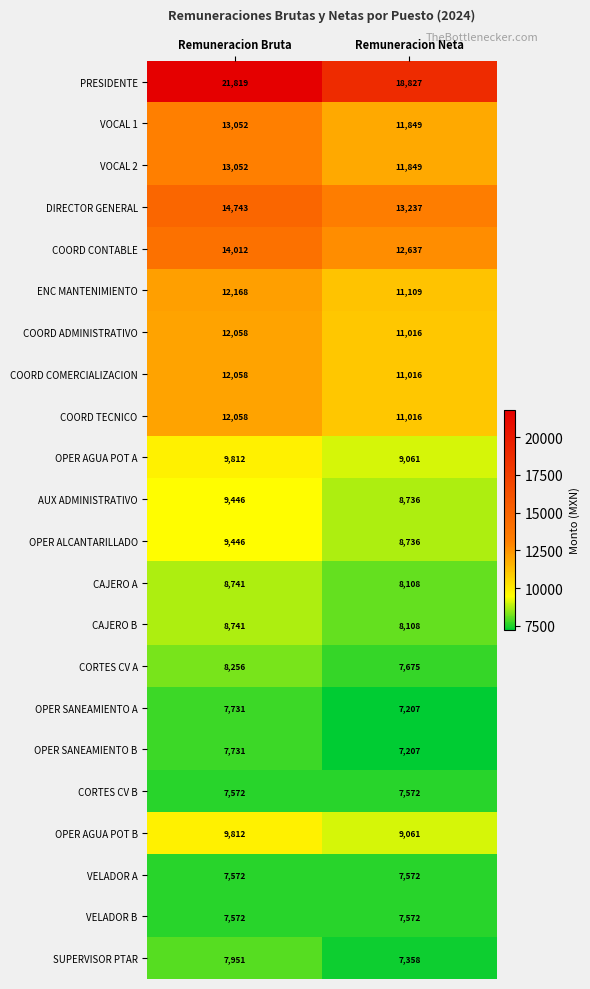

Which series has the widest spread of values?

PRESIDENTE